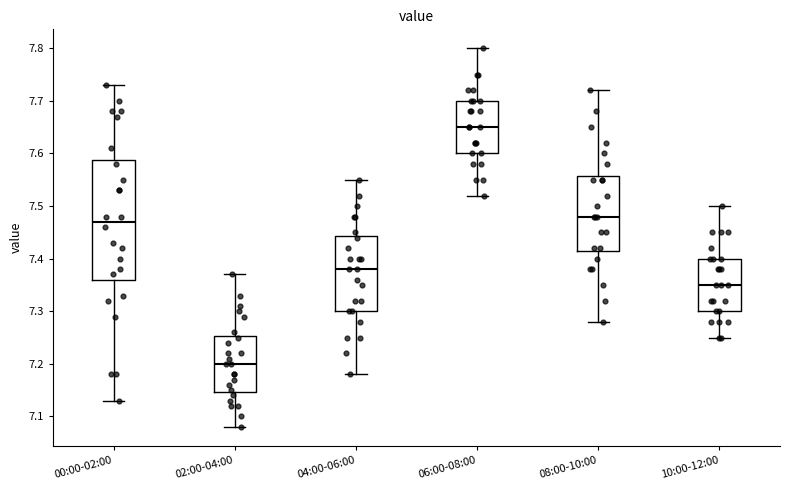

Which box is the tallest, from its lower edge to its upper edge?

00:00-02:00